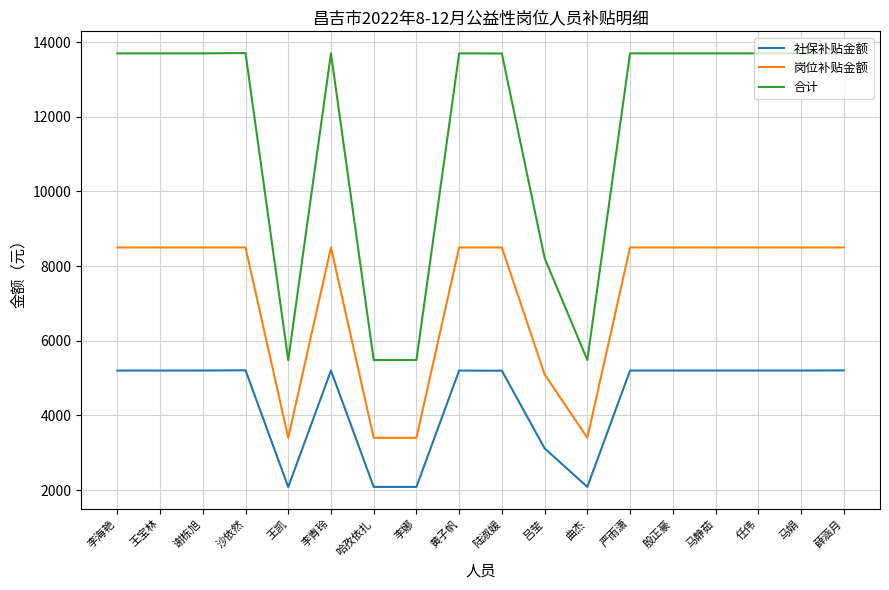

How many lines are shown in the chart?

3